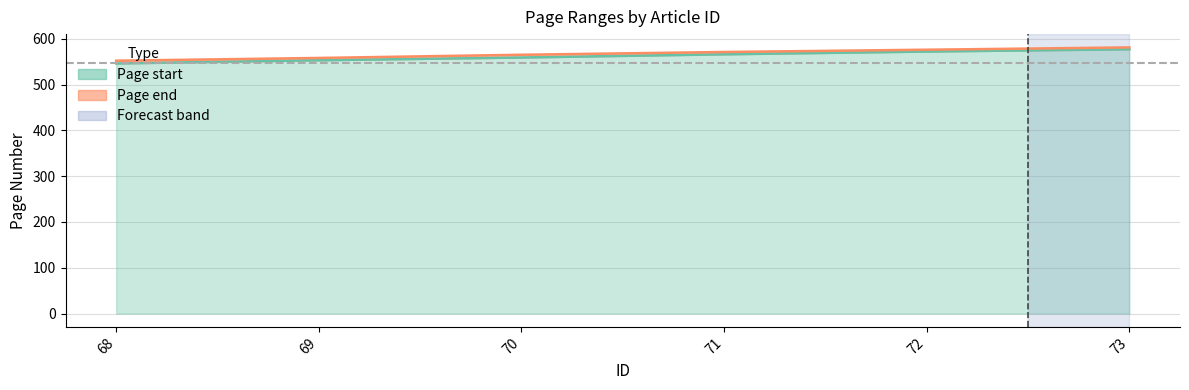

What is the greatest value displayed?

581